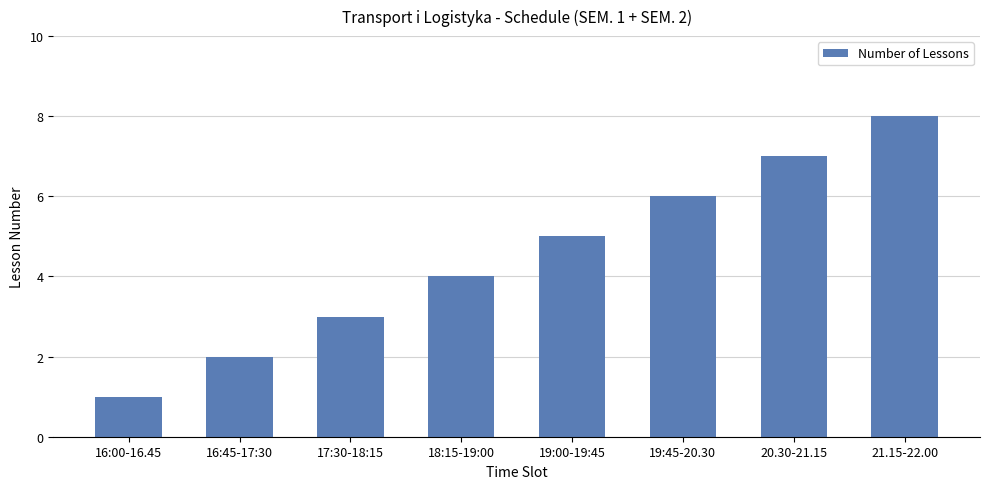

What is the change in value from 17:30-18:15 to 18:15-19:00?

+1